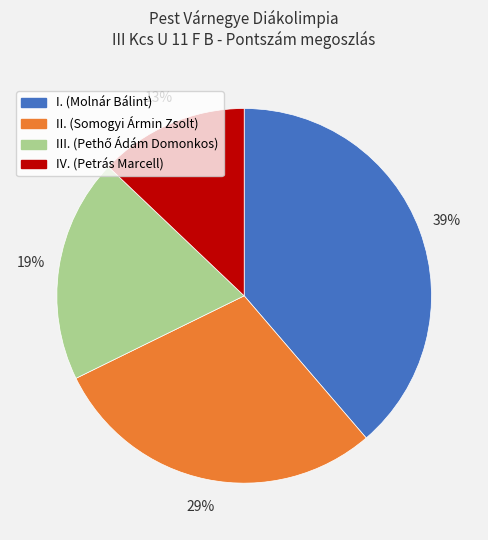

Approximately how many times larger is the value at III. compared to IV.?

1.5